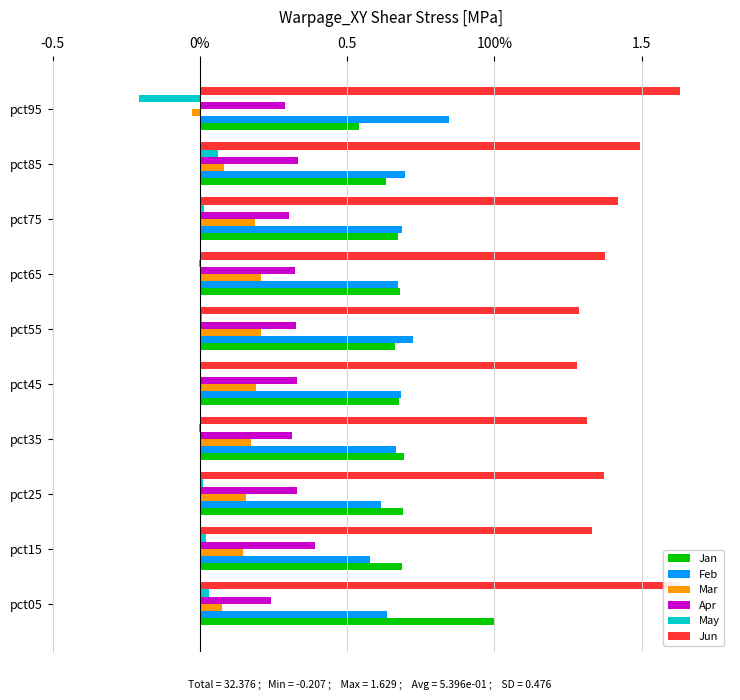

What are all the series names shown in the legend?

Jan, Feb, Mar, Apr, May, Jun